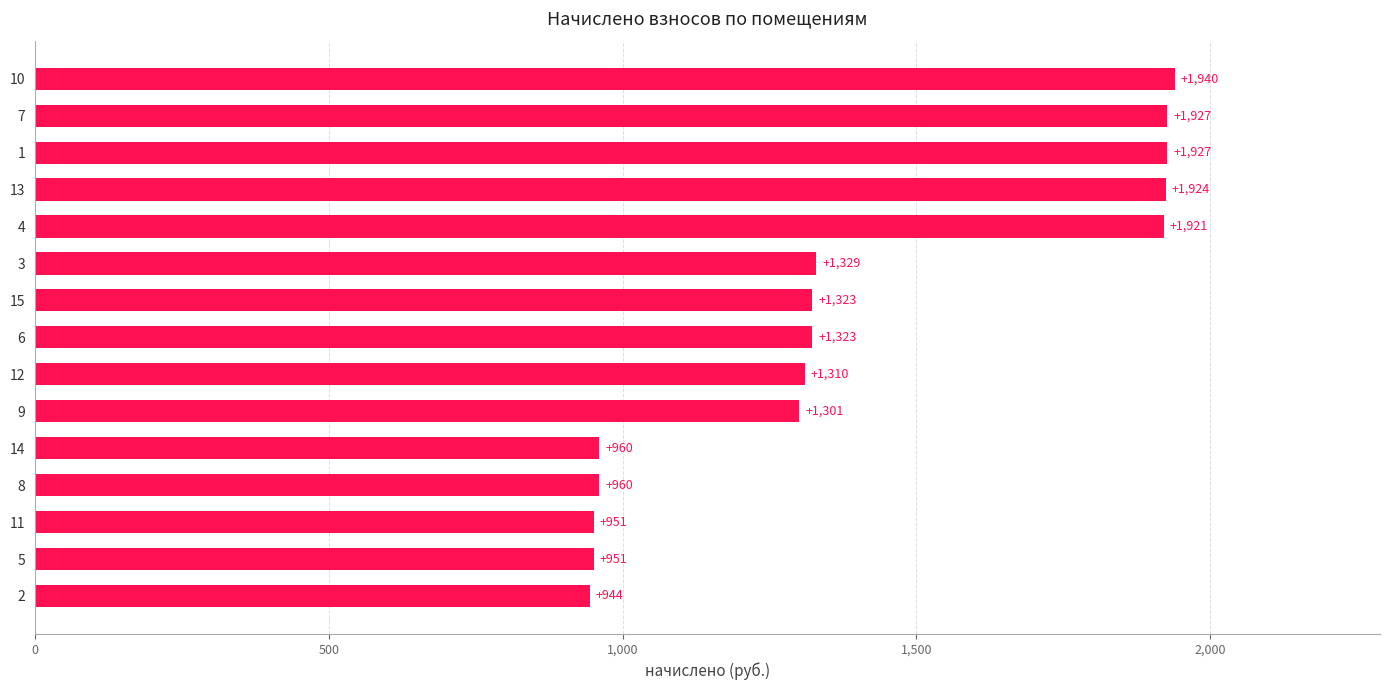

Approximately how many times larger is the value at 9 compared to 4?

0.7